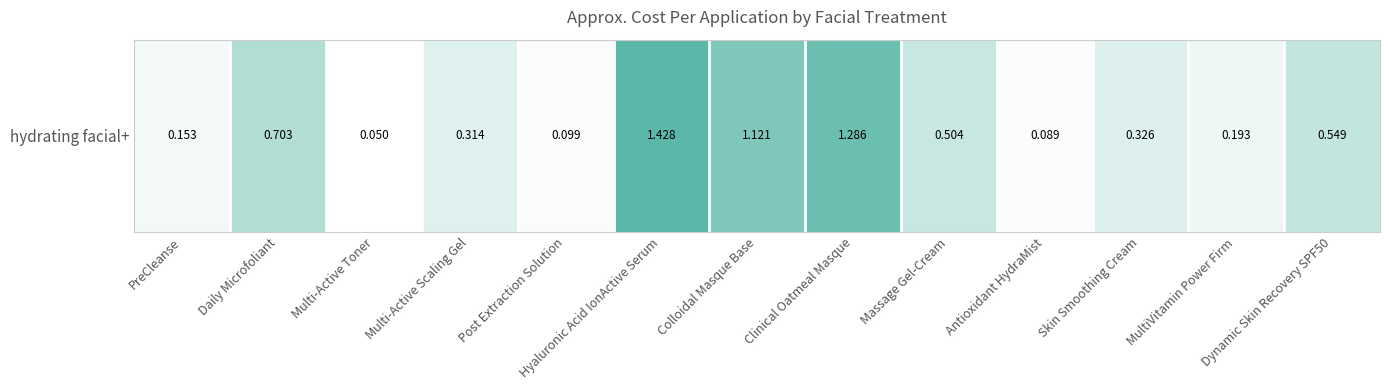

Rank the categories by value from highest to lowest.

Hyaluronic Acid IonActive Serum, Clinical Oatmeal Masque, Colloidal Masque Base, Daily Microfoliant, Dynamic Skin Recovery SPF50, Massage Gel-Cream, Skin Smoothing Cream, Multi-Active Scaling Gel, MultiVitamin Power Firm, PreCleanse, Post Extraction Solution, Antioxidant HydraMist, Multi-Active Toner